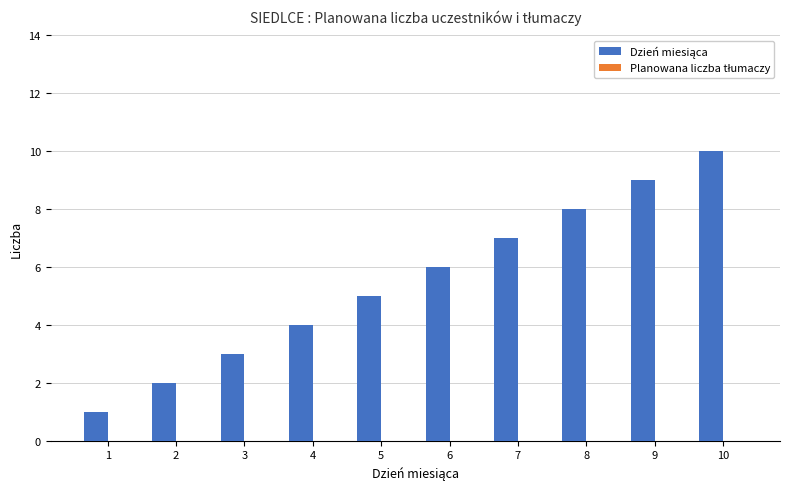

The value at 3 is 3. True or false?

True